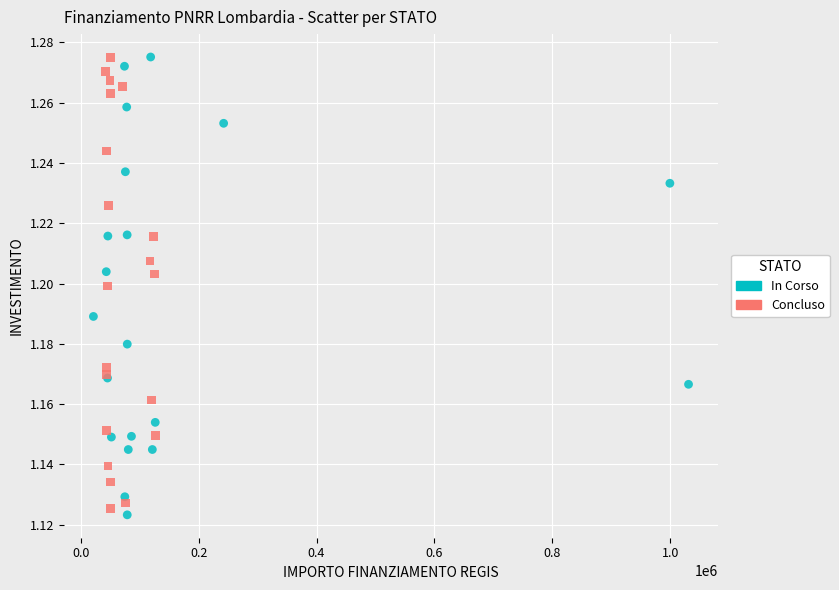

What are all the series names shown in the legend?

In Corso, Concluso